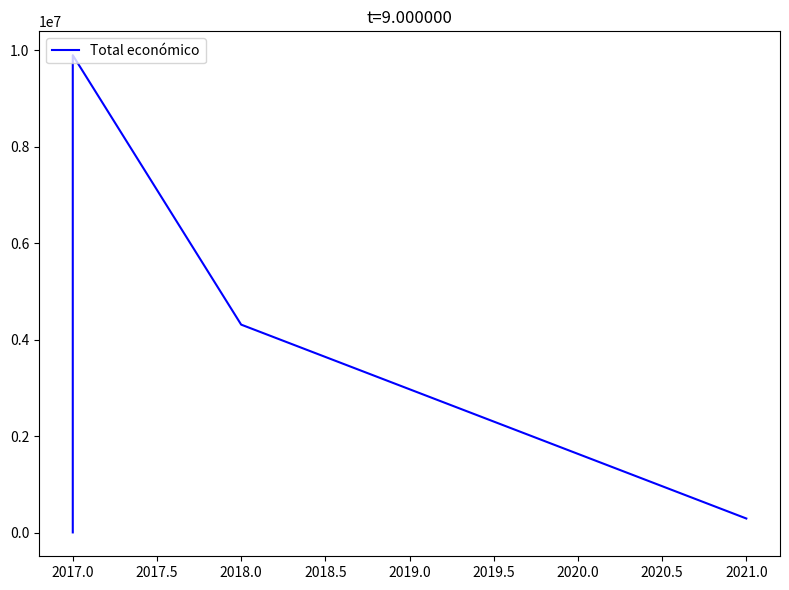

True or false: the data shows 9900193 at 2017.0.

True